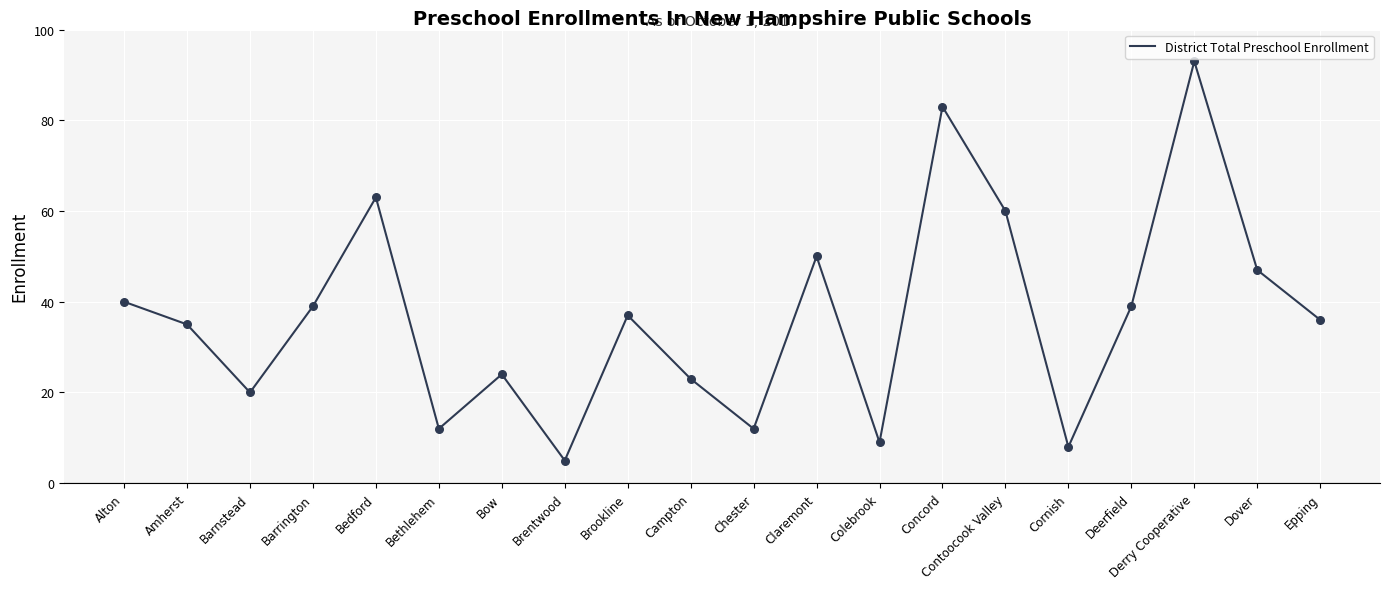

Which has a higher value, Campton or Contoocook Valley?

Contoocook Valley